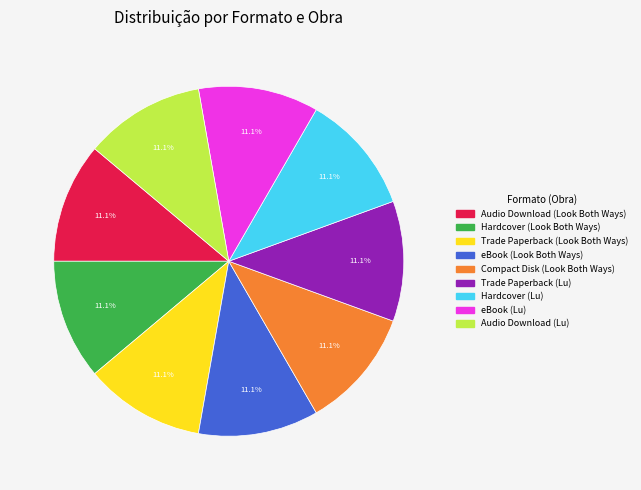

Is Audio Download (Lu) the majority of the pie?

No